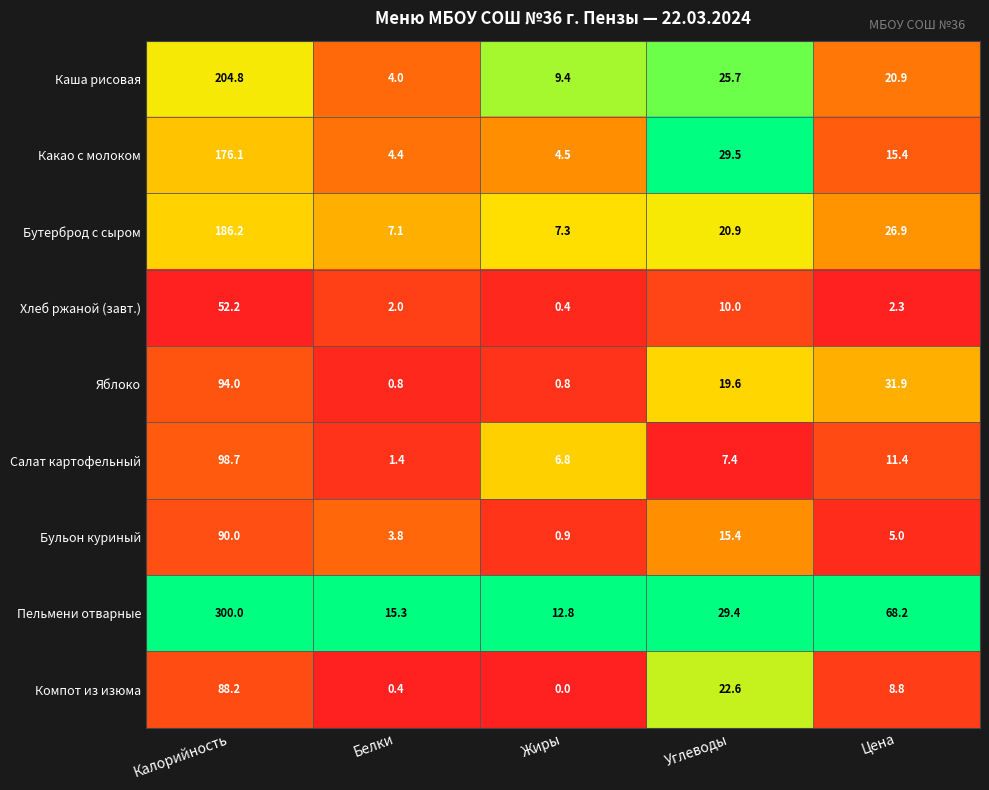

What is the difference between the Пельмени отварные values at Цена and Углеводы?

38.8